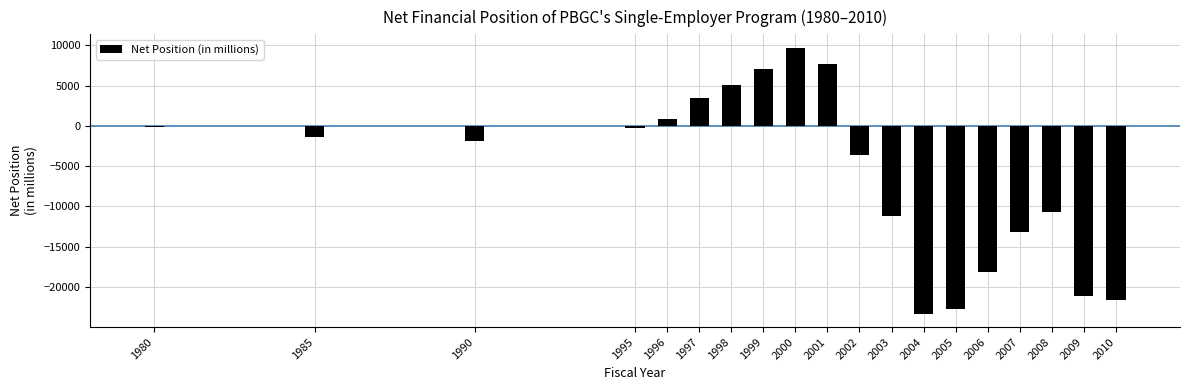

Reading left to right, transcribe all the data shown in this chart.

1980=-94.6	1985=-1325.3	1990=-1913.0	1995=-315.0	1996=869.0	1997=3481.0	1998=5012.0	1999=7038.0	2000=9704.0	2001=7732.0	2002=-3638.0	2003=-11238.0	2004=-23305.0	2005=-22776.0	2006=-18142.0	2007=-13111.0	2008=-10678.0	2009=-21077.0	2010=-21594.0